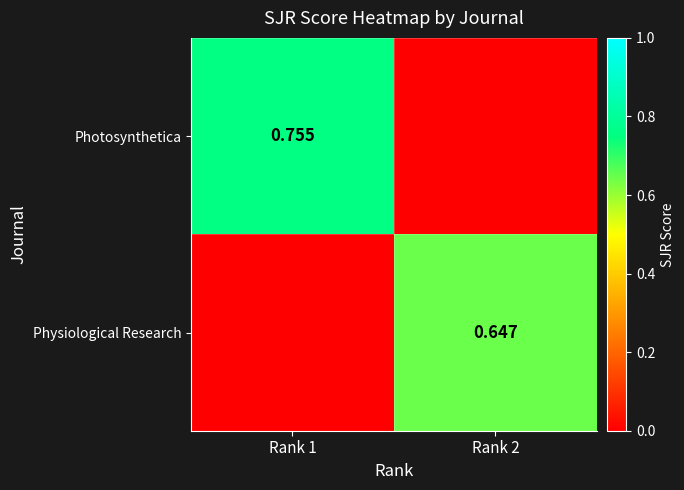

How many series are shown in this chart?

2